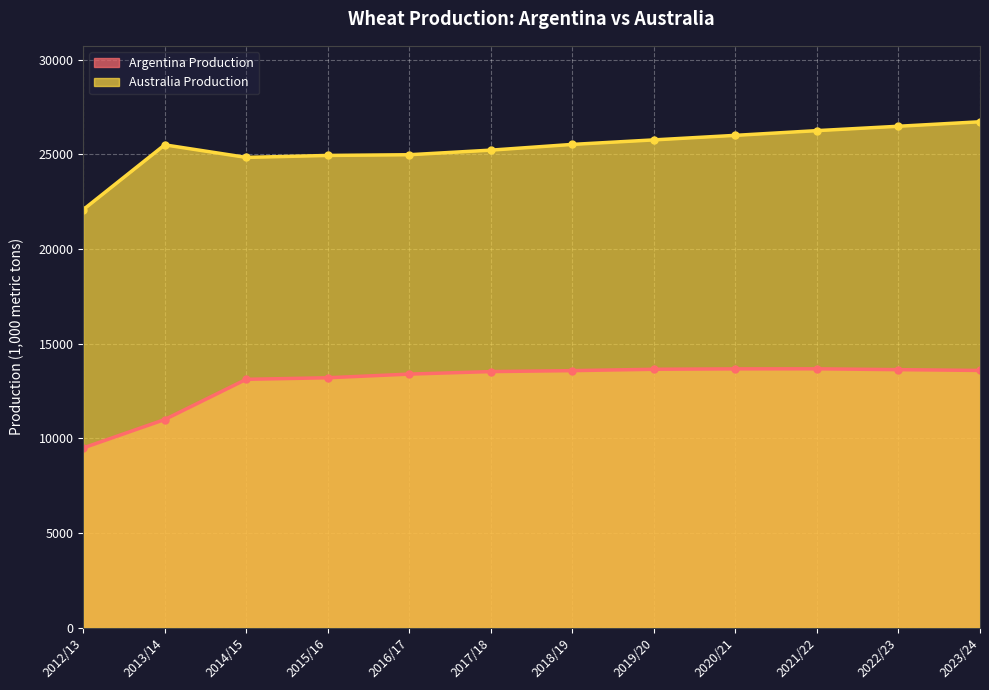

What is the value of the Australia Production point at the 11th from the left?

26482